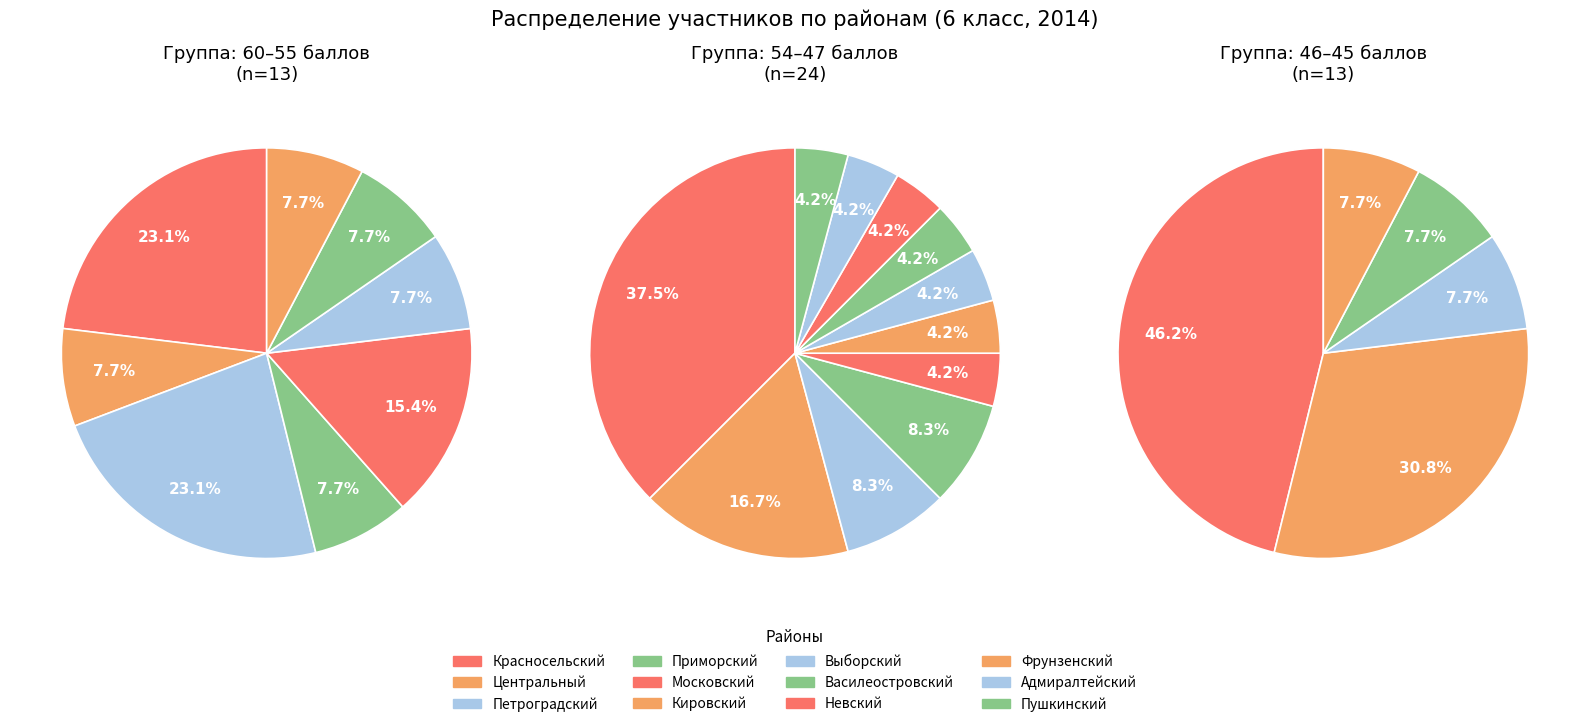

Do Невский and Московский together represent more than half of the pie?

No